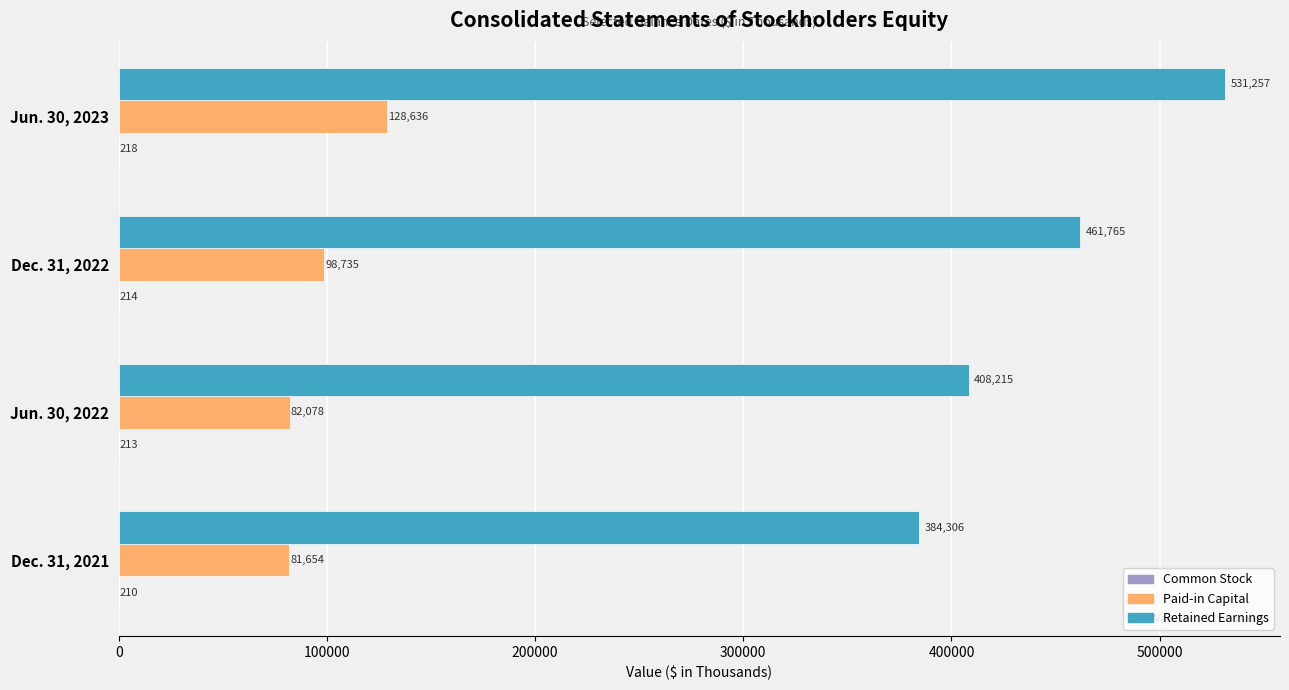

Is it true that Retained Earnings equals 605708 at Jun. 30, 2022?

False